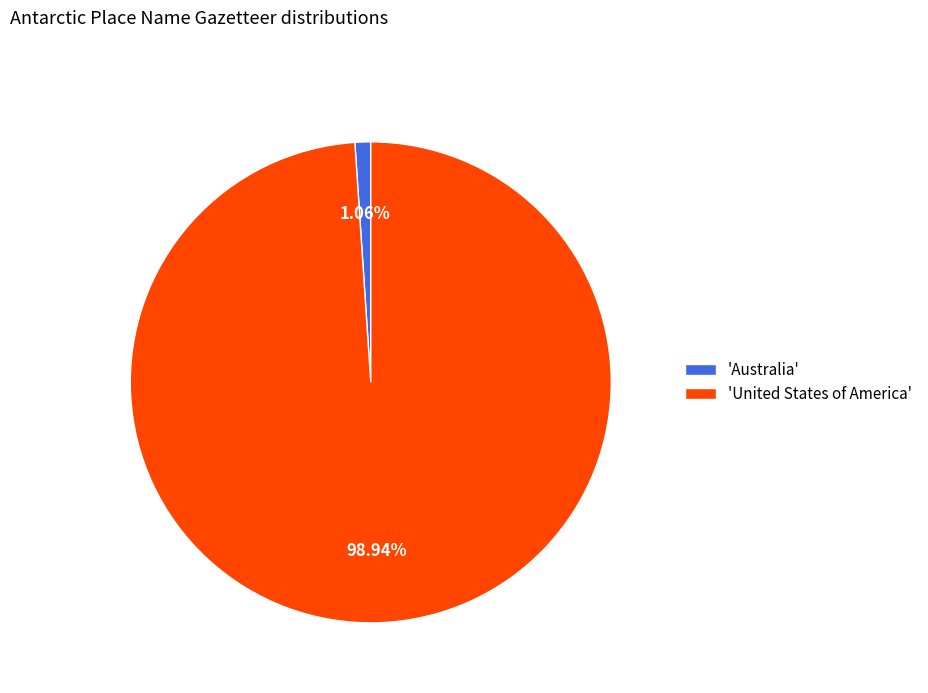

Do 'United States of America' and 'Australia' together represent more than half of the pie?

Yes